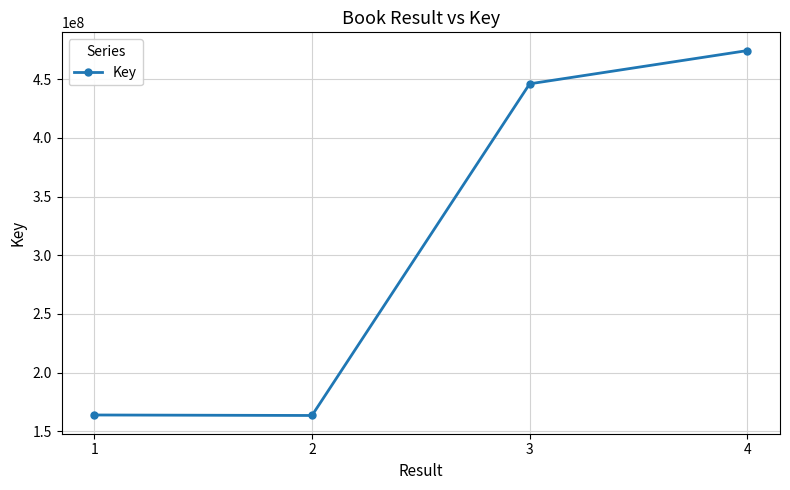

Count the number of categories in the chart.

4